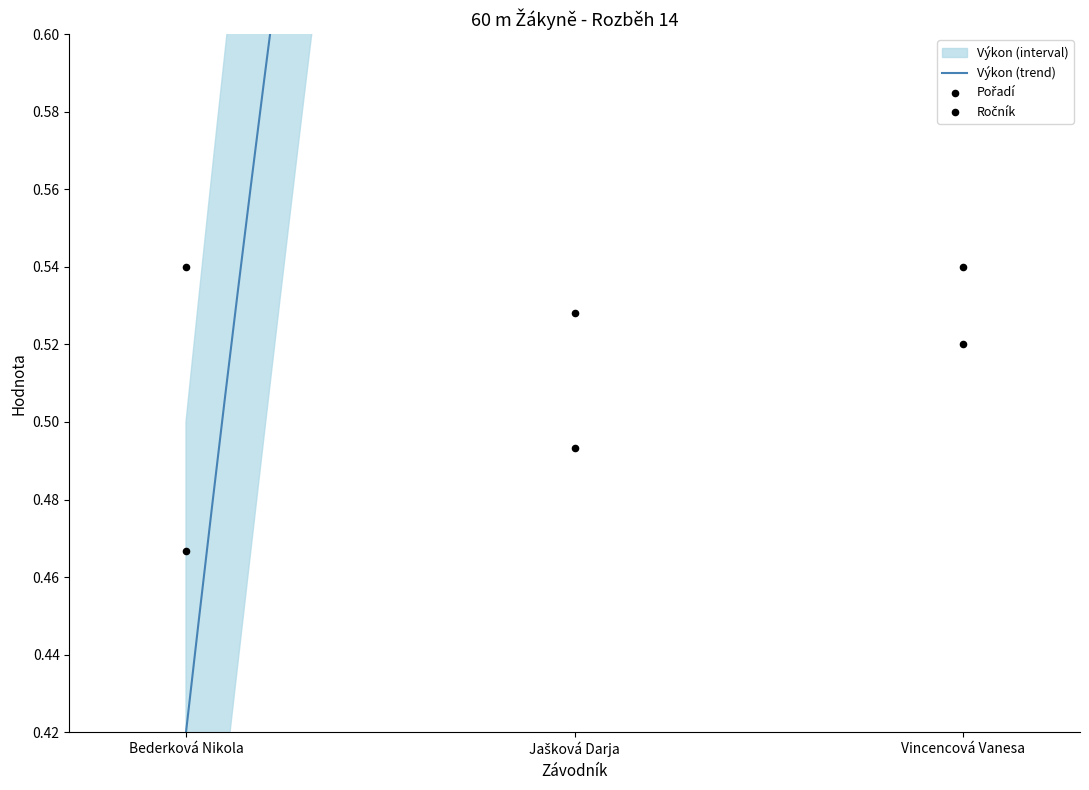

Which series has the largest Y range (max minus min)?

Pořadí